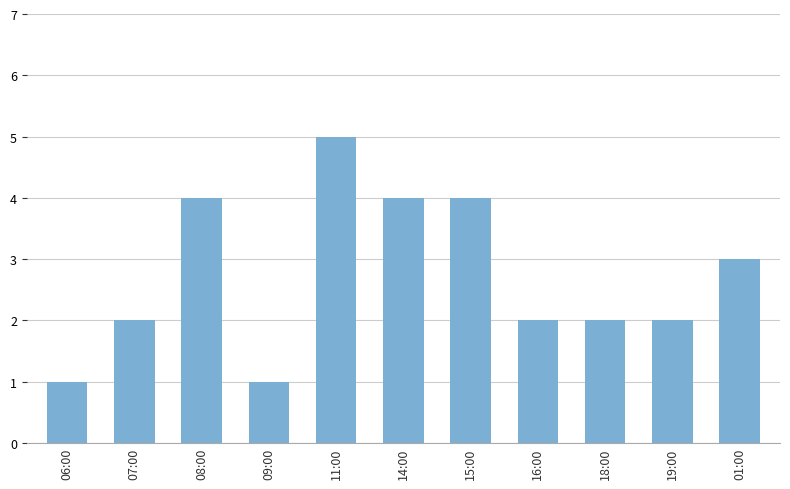

The value at 11:00 is 7. True or false?

False